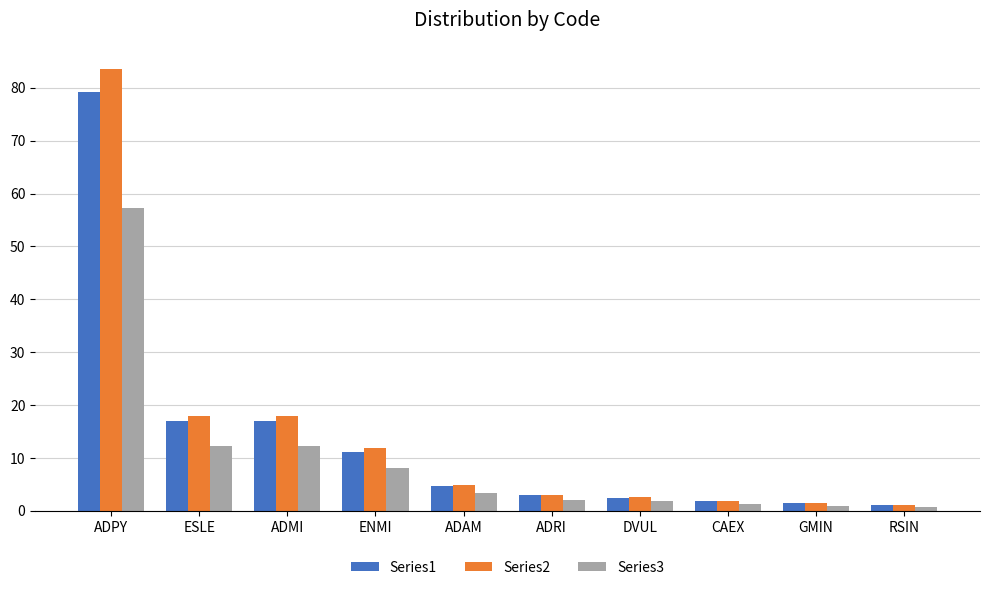

How many data points in Series1 are less than 4?

5